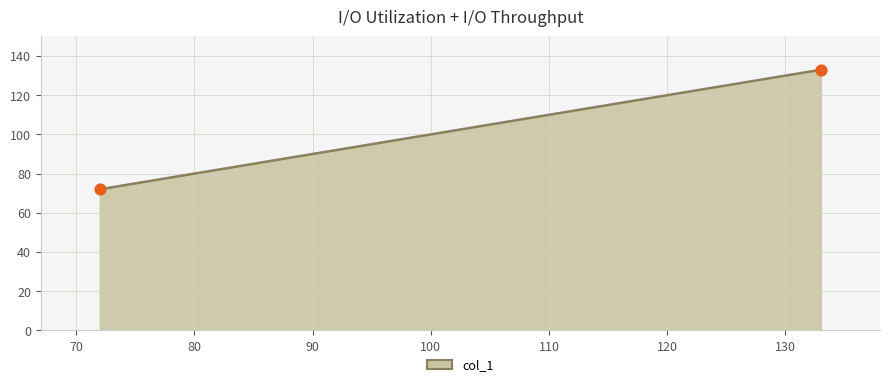

What is the average X value?

102